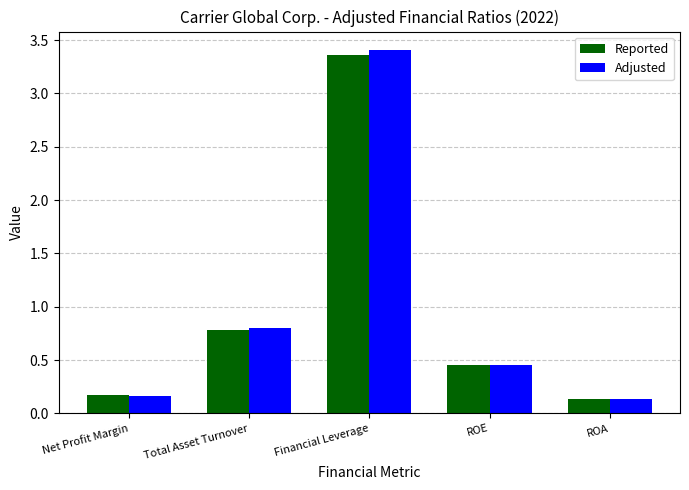

Which category has the lowest value in the Adjusted series?

ROA